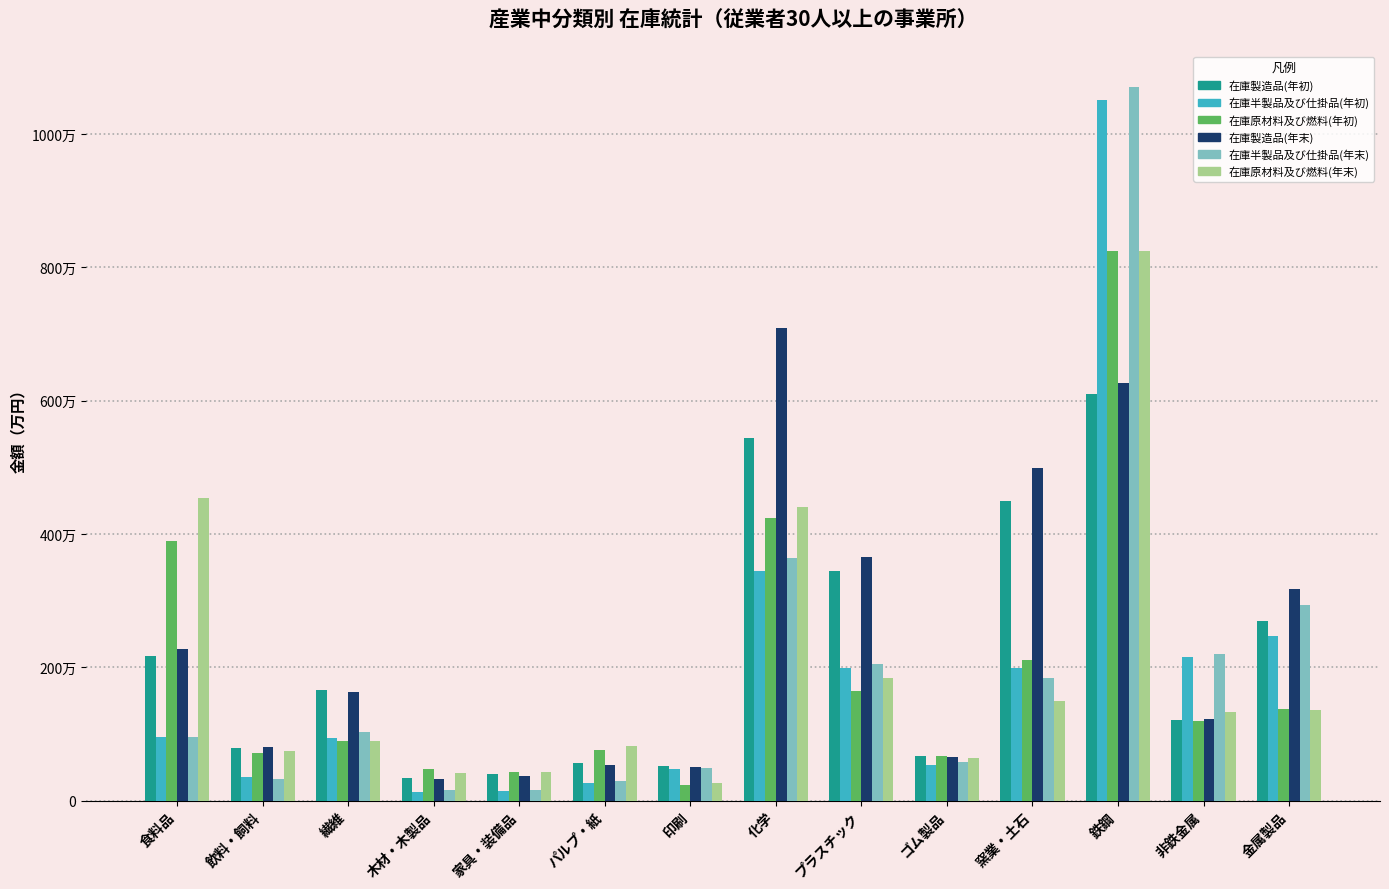

List the series in order of their peak value, highest first.

在庫半製品及び仕掛品(年末), 在庫半製品及び仕掛品(年初), 在庫原材料及び燃料(年末), 在庫原材料及び燃料(年初), 在庫製造品(年末), 在庫製造品(年初)